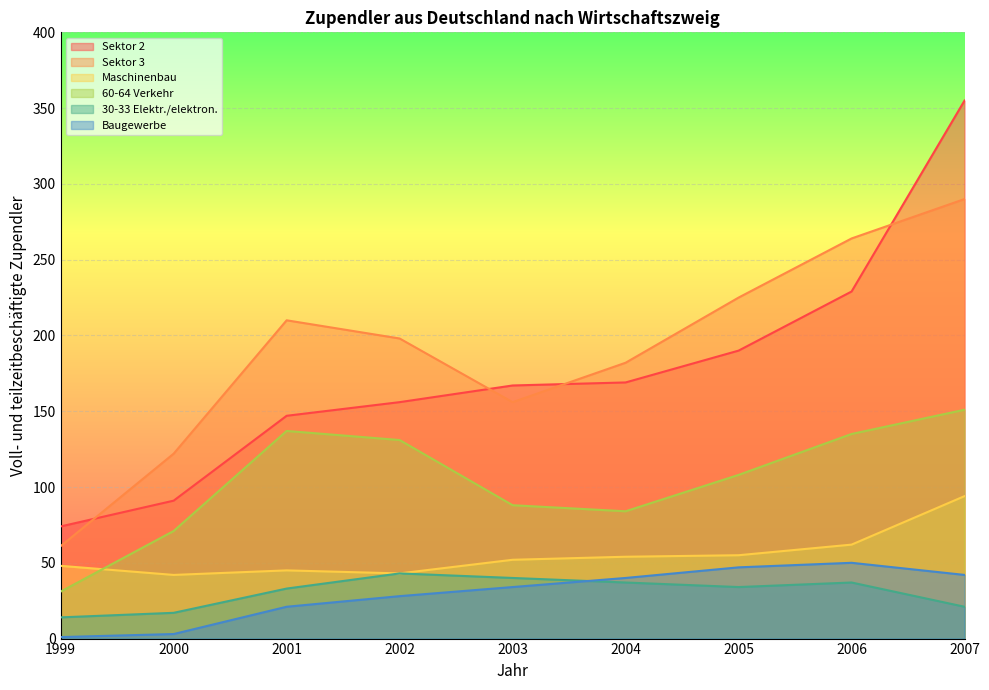

Reading left to right, extract all data points from this chart.

Sektor 2: 1999=74	2000=91	2001=147	2002=156	2003=167	2004=169	2005=190	2006=229	2007=355
Sektor 3: 1999=61	2000=122	2001=210	2002=198	2003=156	2004=182	2005=225	2006=264	2007=290
Maschinenbau: 1999=48	2000=42	2001=45	2002=43	2003=52	2004=54	2005=55	2006=62	2007=94
60-64 Verkehr: 1999=31	2000=71	2001=137	2002=131	2003=88	2004=84	2005=108	2006=135	2007=151
30-33 Elektr./elektron.: 1999=14	2000=17	2001=33	2002=43	2003=40	2004=37	2005=34	2006=37	2007=21
Baugewerbe: 1999=1	2000=3	2001=21	2002=28	2003=34	2004=40	2005=47	2006=50	2007=42